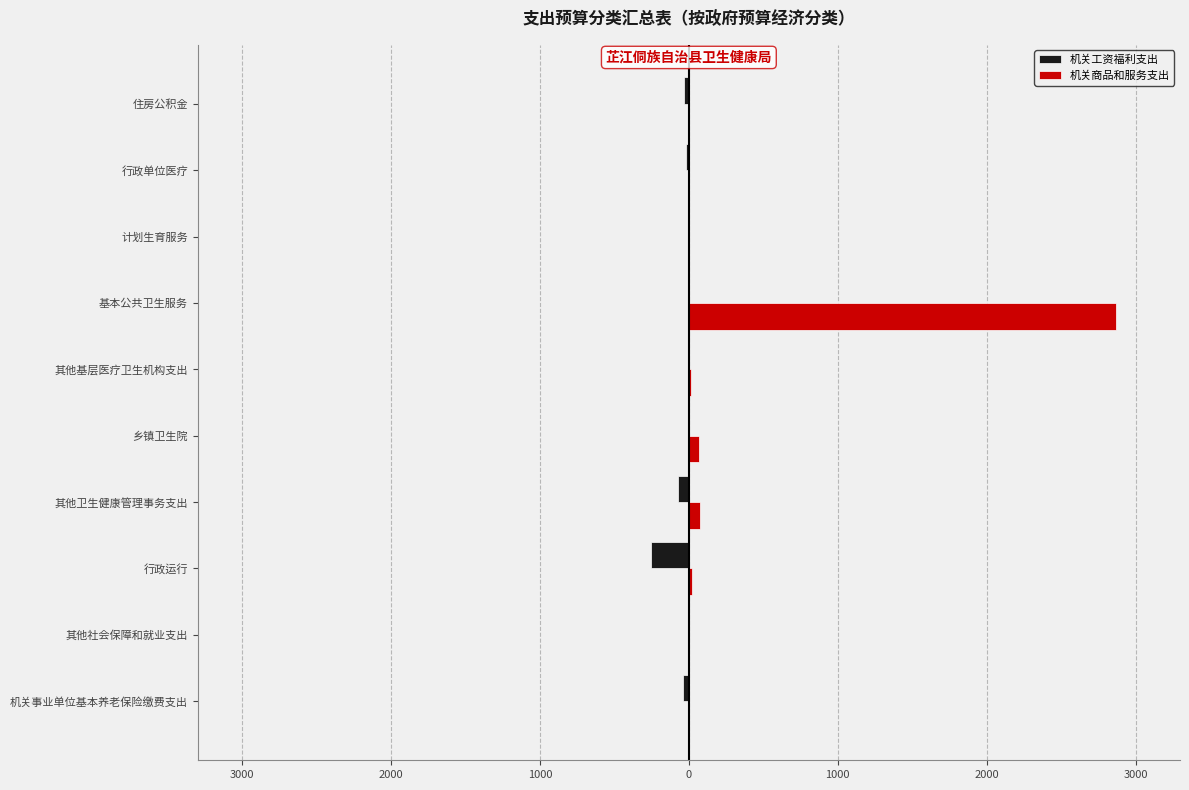

What is the difference between the maximum and minimum values in the 机关商品和服务支出 series?

2868.0